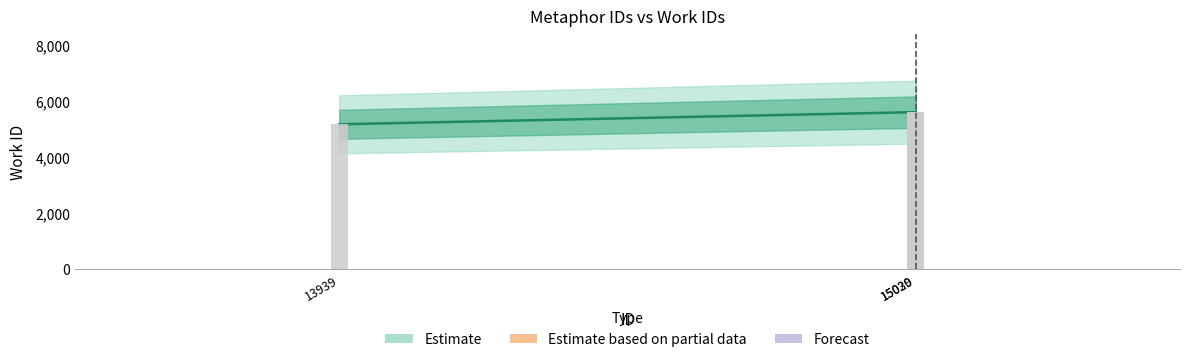

Which category has the lowest value across all series?

13939